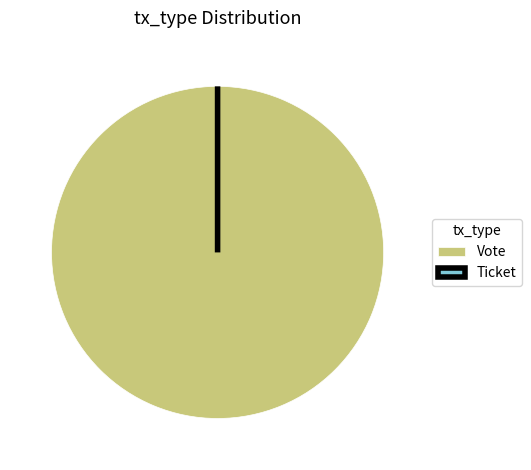

What portion of the pie excludes Ticket?

100.0%